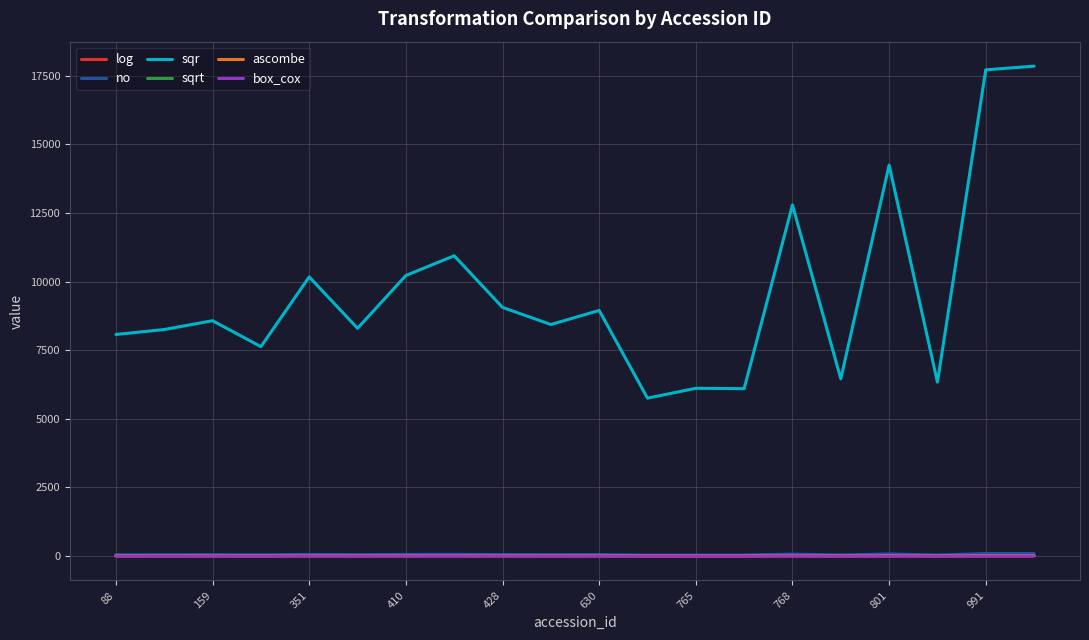

What is the minimum value for sqr?

5751.6